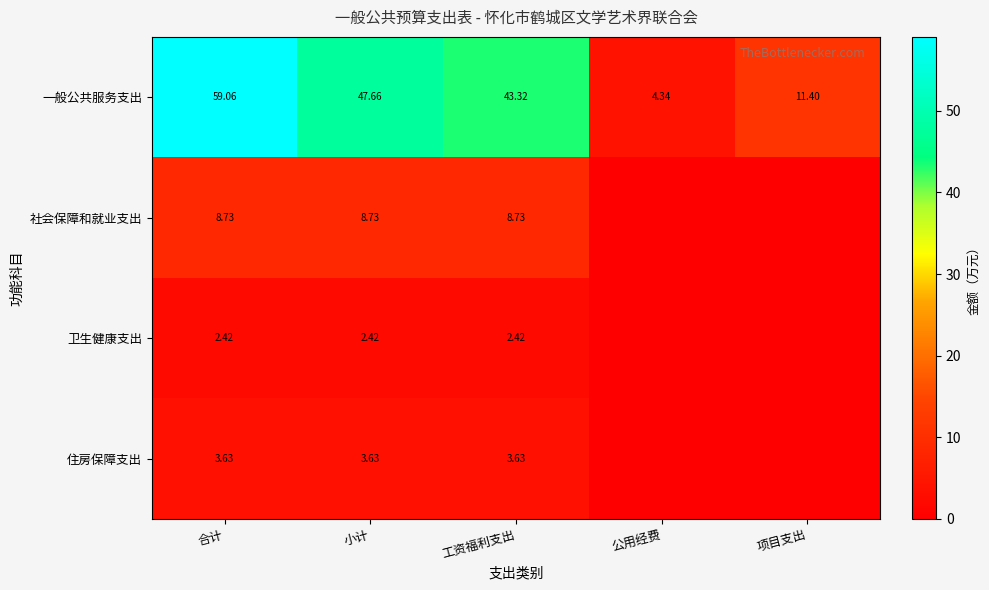

The value of 一般公共服务支出 at 工资福利支出 is 43.3. True or false?

True